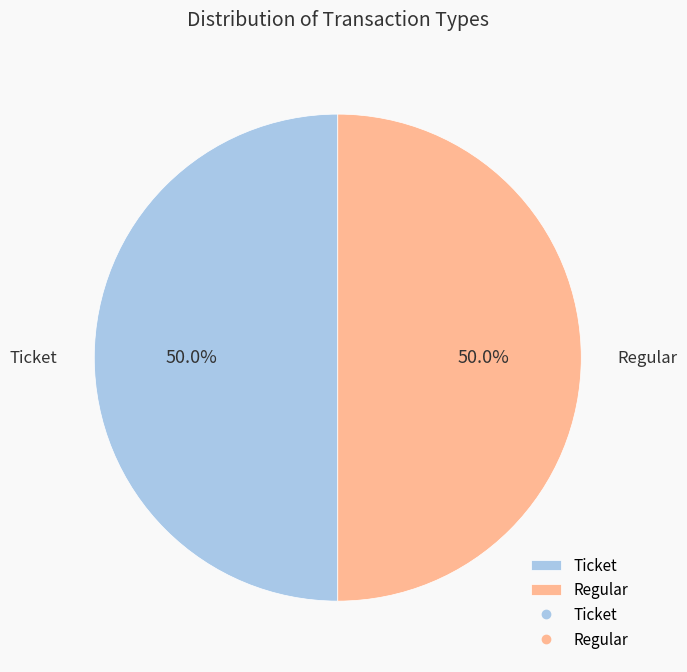

Approximately how many times larger is the value at Regular compared to Ticket?

1.0